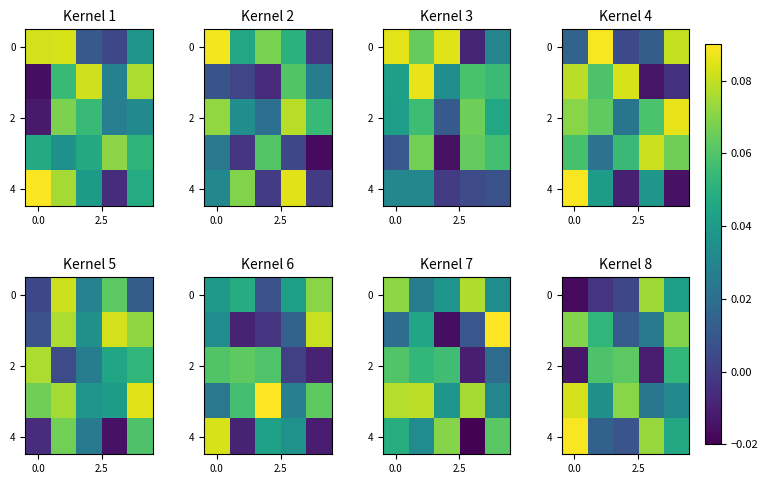

Where is row_4 nearest to the value 0?

2